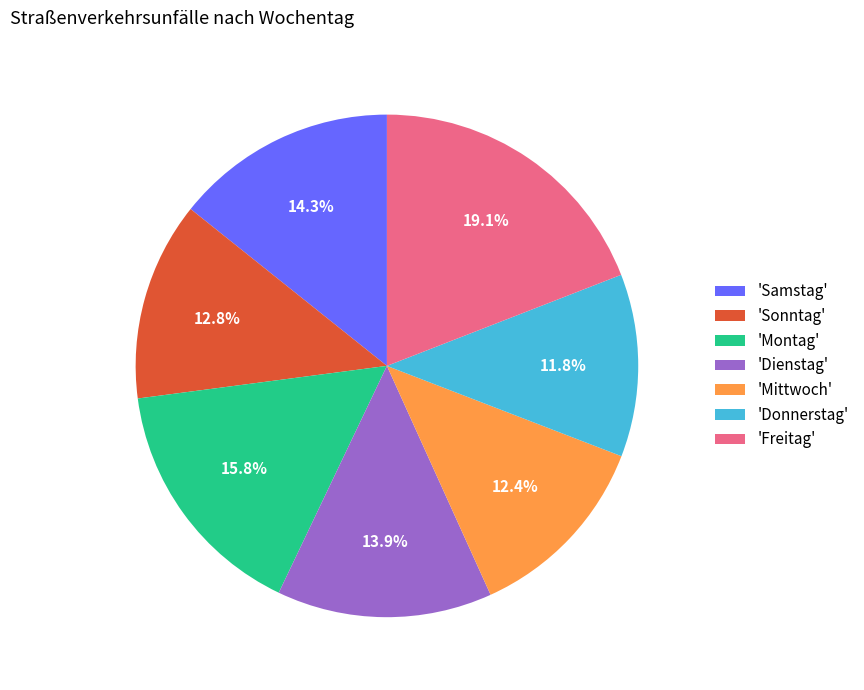

To the nearest percent, what is the average slice percentage?

14%